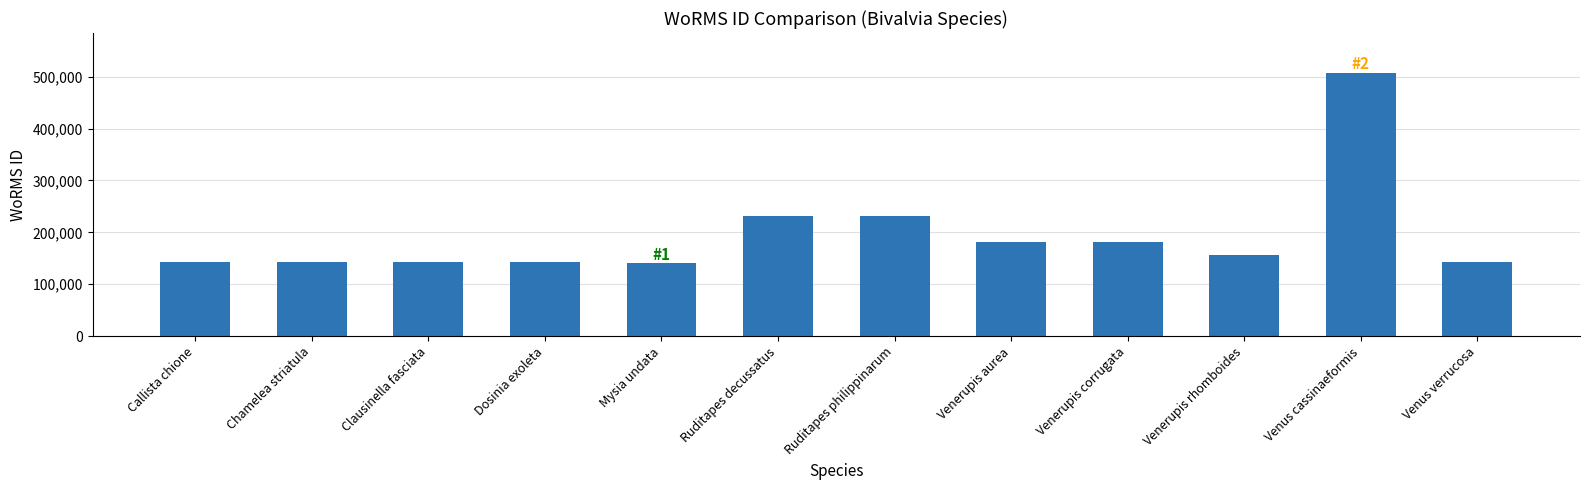

What is the value of the 11th bar from the left?

507986